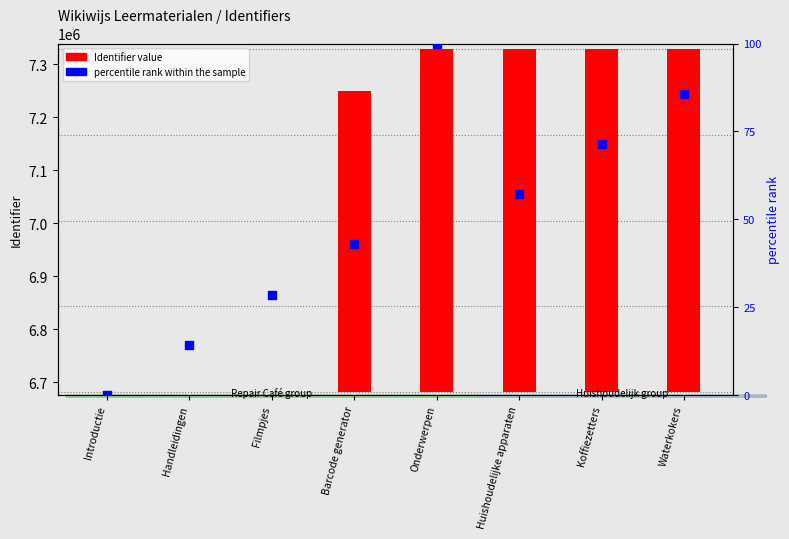

Is the value of percentile rank within the sample at Onderwerpen greater than the value of Identifier value at Onderwerpen?

No